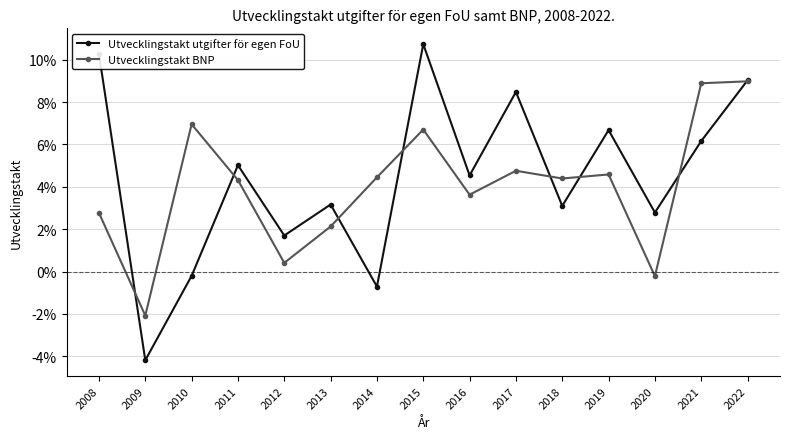

Is this an area chart (filled region under the line)?

No